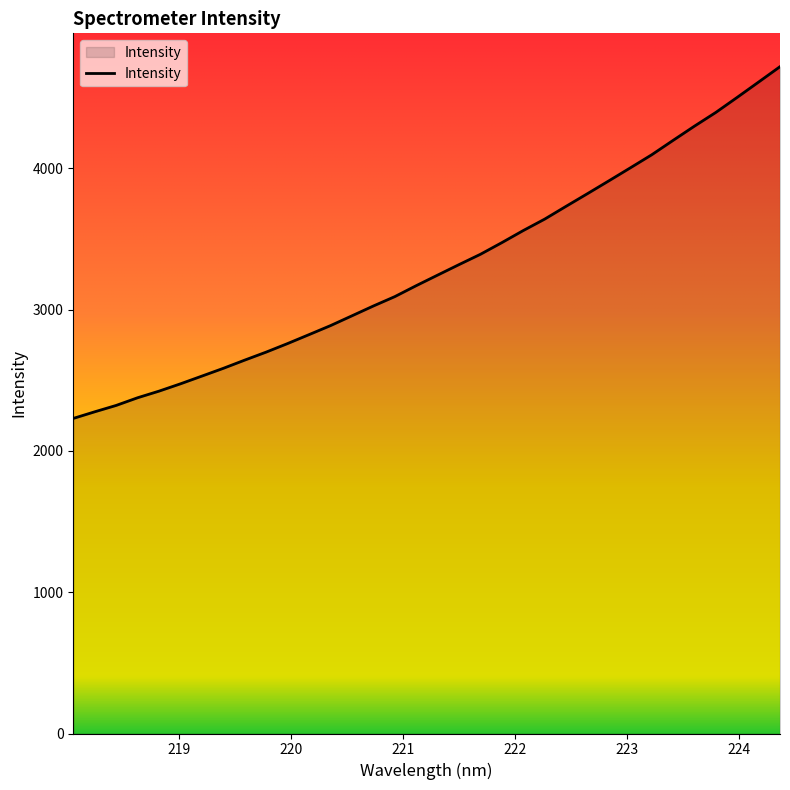

How many lines are shown in the chart?

1